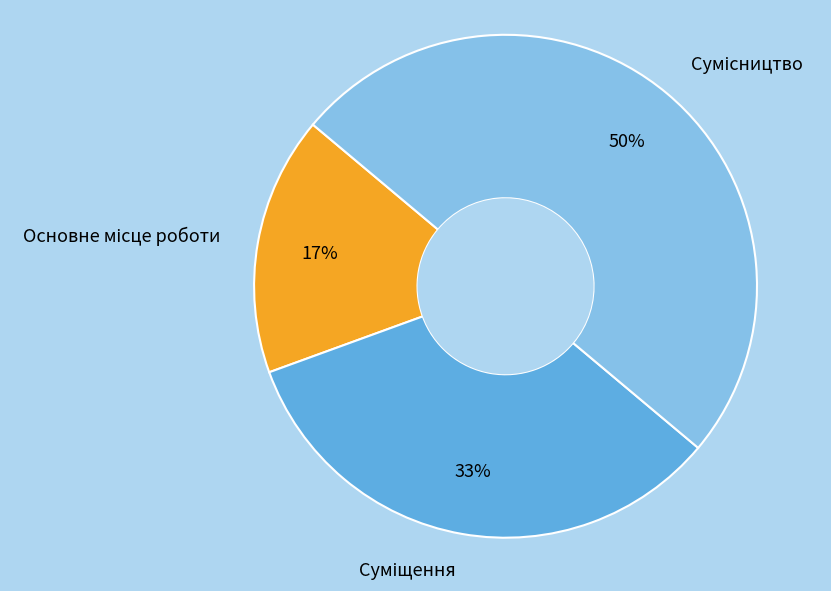

To the nearest percent, what is the average slice percentage?

33%